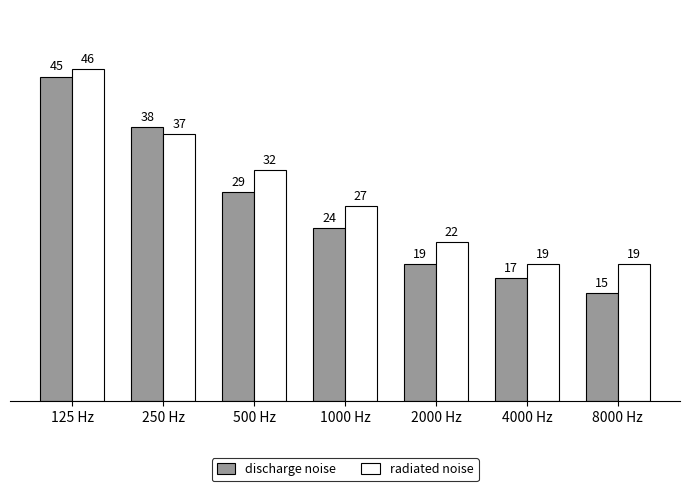

What is the minimum value shown in the chart?

15